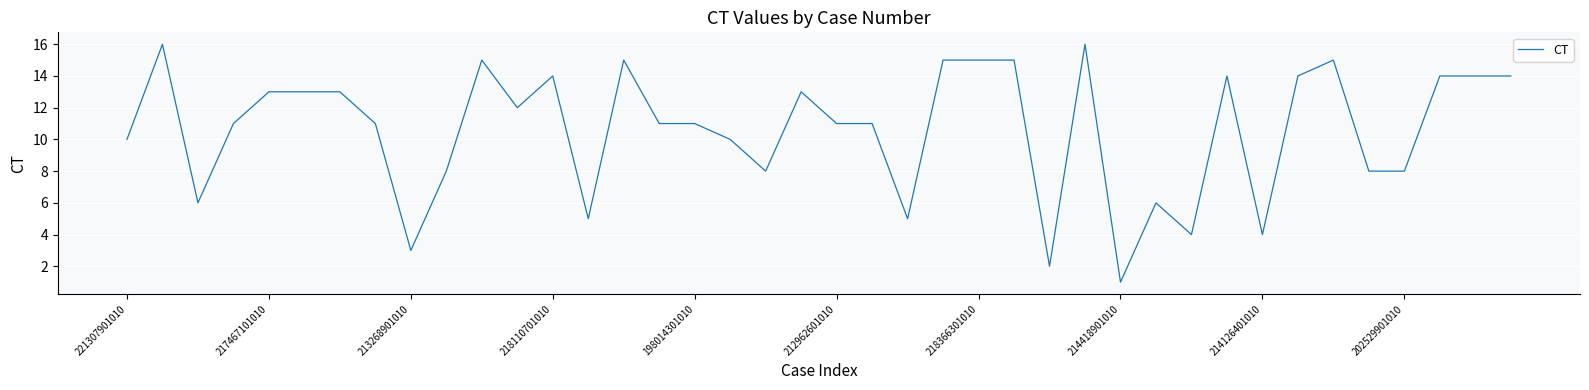

What is the maximum value shown in the chart?

16